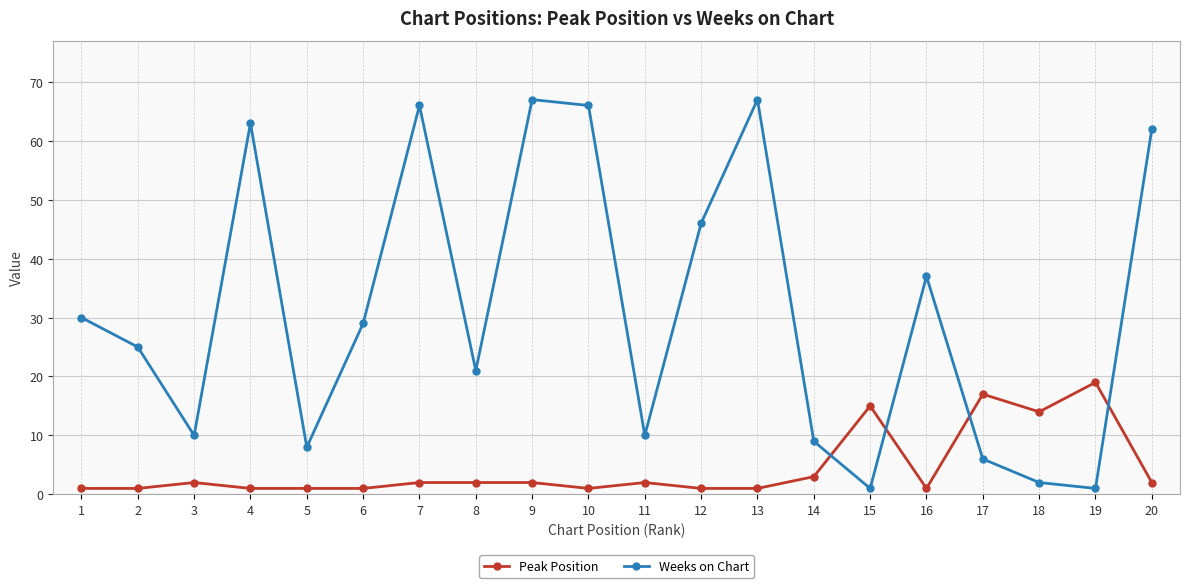

Rank the series at 20 from lowest to highest value.

Peak Position, Weeks on Chart